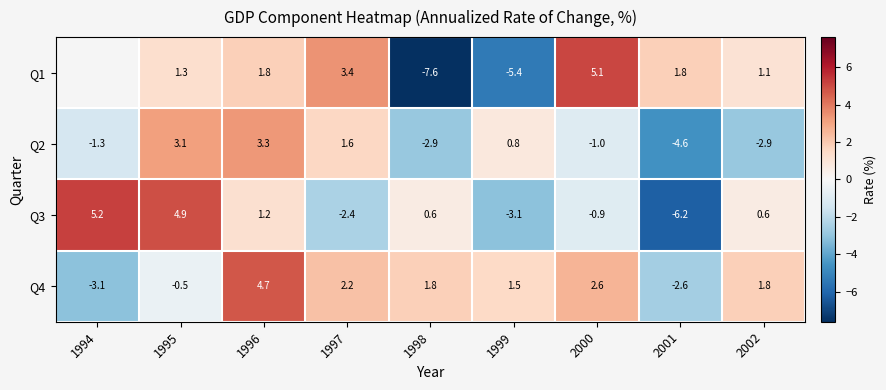

Is the value of Q2 at 2000 greater than the value of Q3 at 2002?

No